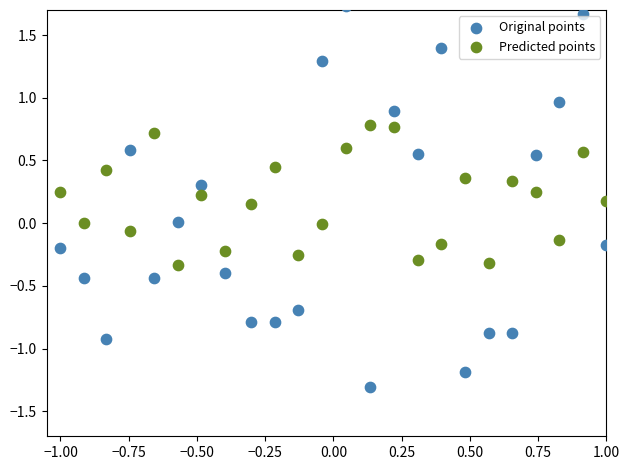

Across all data points, what is the range of X values (max minus min)?

2.0